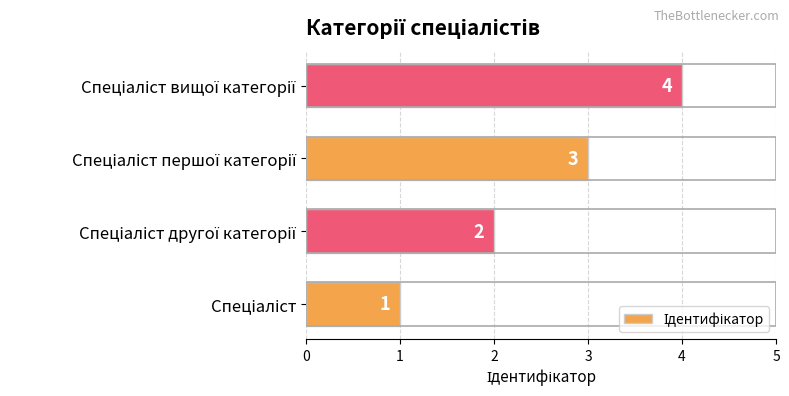

Count the number of categories in the chart.

4